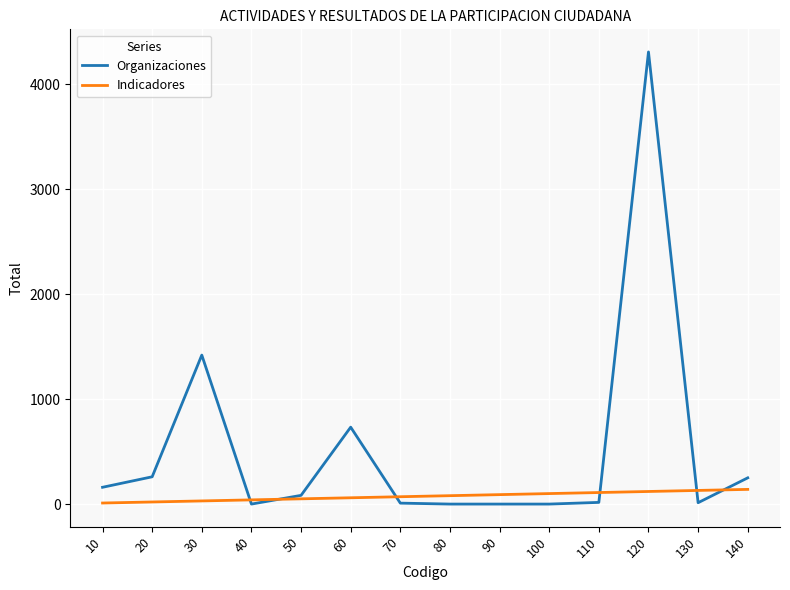

Rank the series by their average value, from highest to lowest.

Organizaciones, Indicadores